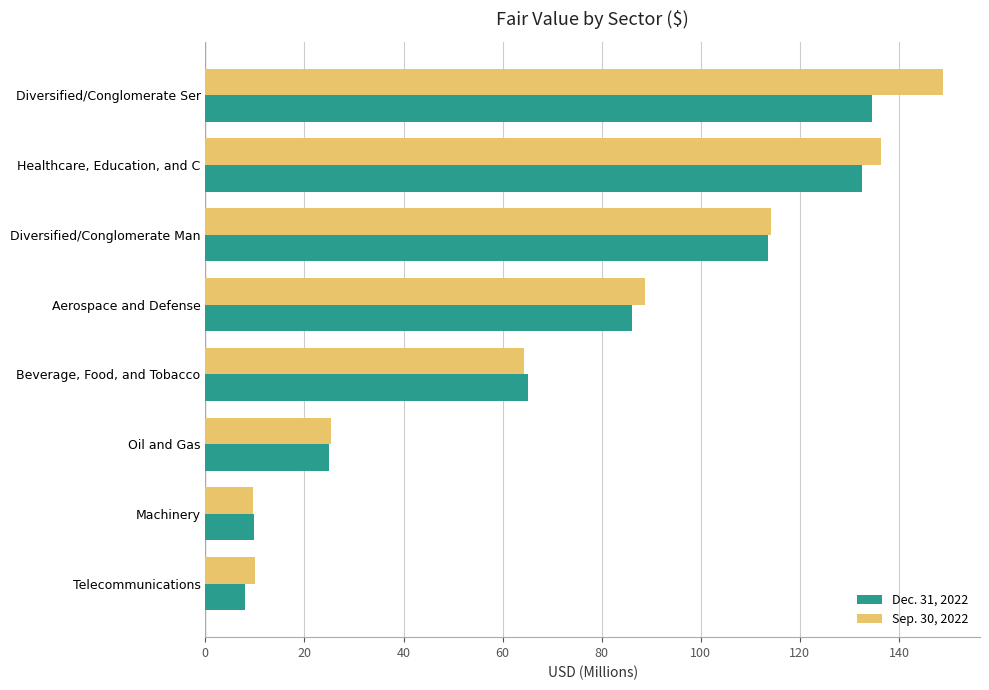

Where is Sep. 30, 2022 nearest to the value 79?

Aerospace and Defense